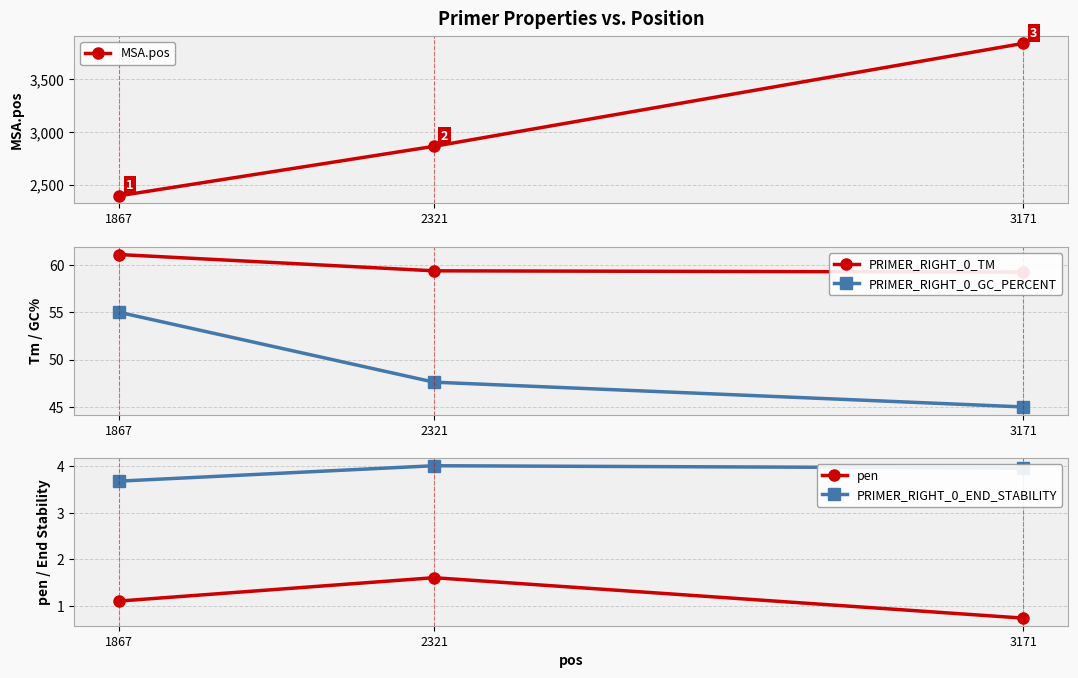

What is the difference between the PRIMER_RIGHT_0_END_STABILITY values at 1867 and 3171?

0.3